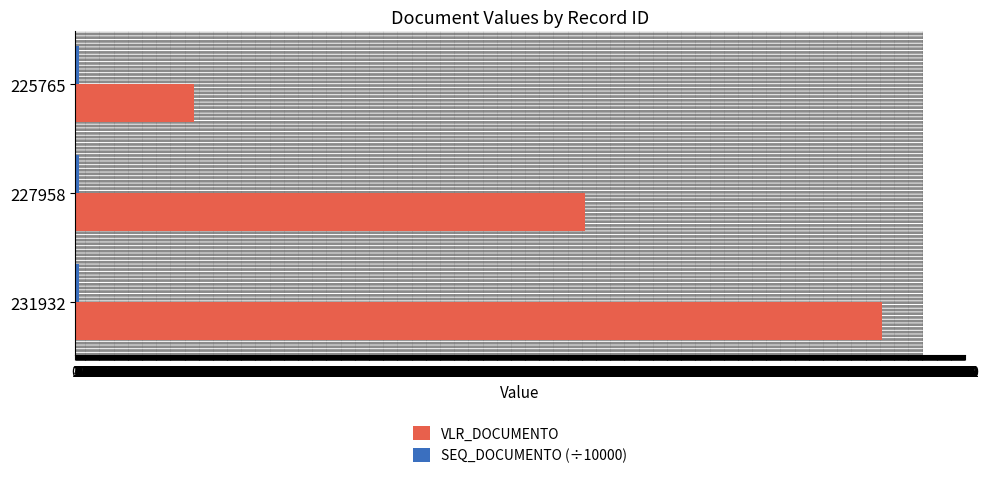

True or false: VLR_DOCUMENTO has a value of 326.1 at 225765.

False